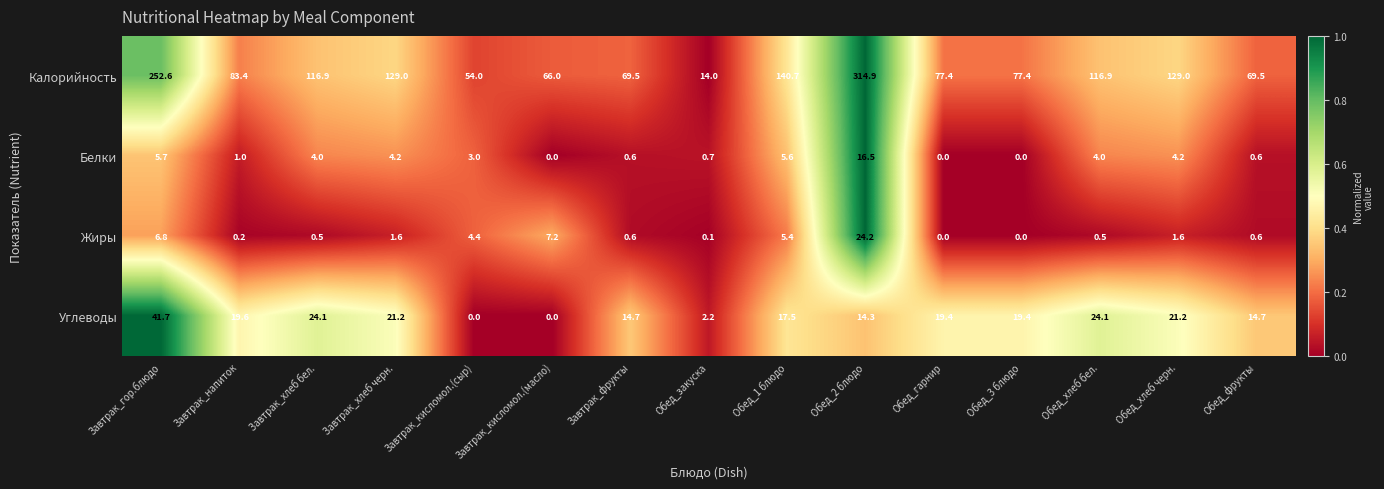

What is the sum of all Жиры values?

53.7